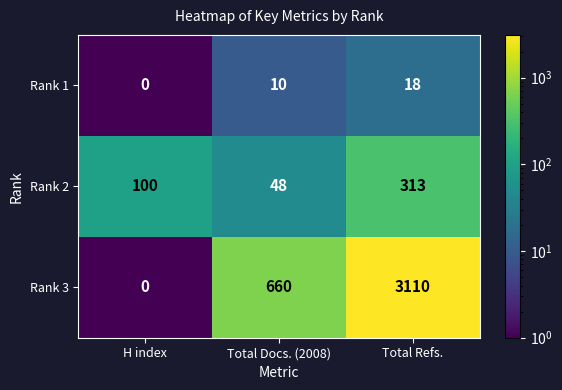

Reading right to left, list all the values displayed in this chart.

Rank 1: Total Refs.=18	Total Docs. (2008)=10	H index=0
Rank 2: Total Refs.=313	Total Docs. (2008)=48	H index=100
Rank 3: Total Refs.=3110	Total Docs. (2008)=660	H index=0